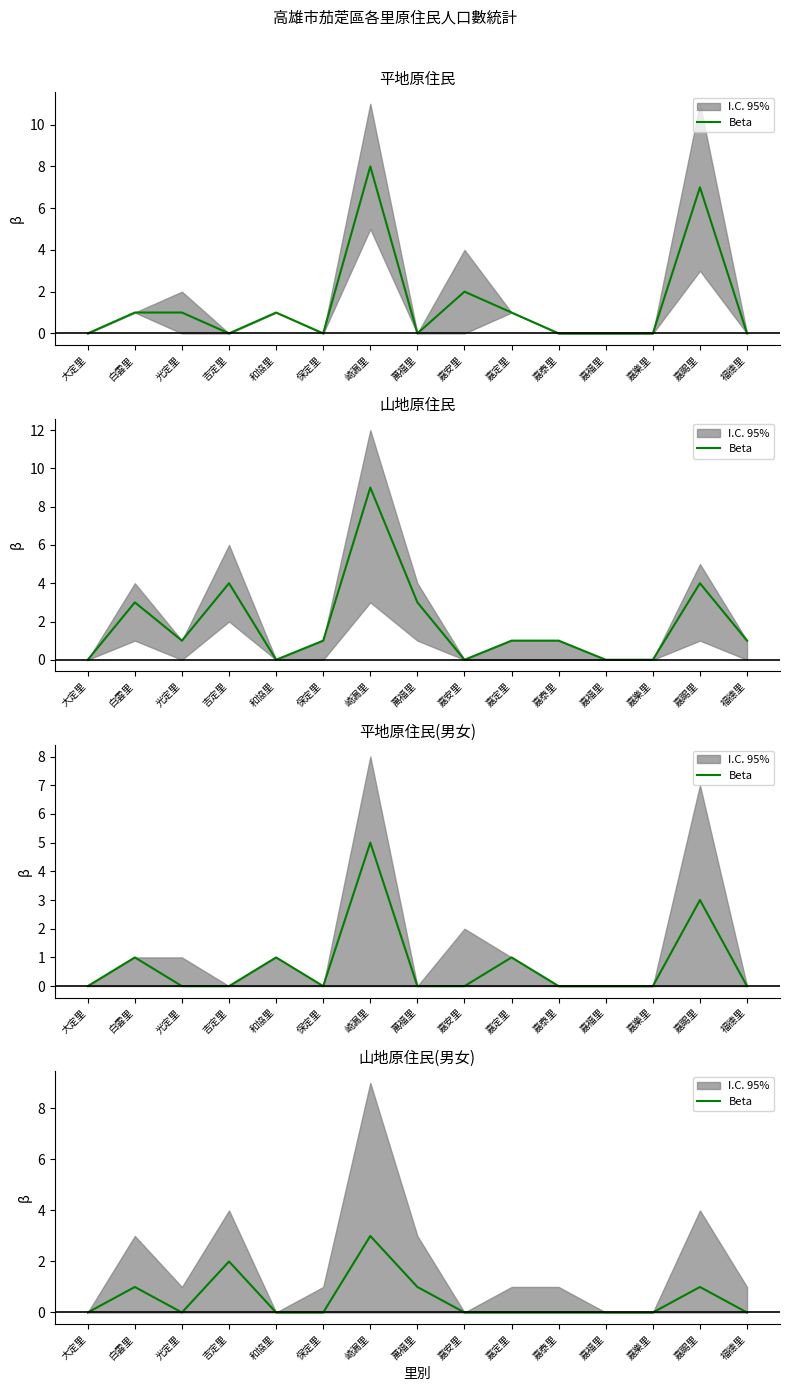

Where is the data nearest to the value 1?

白雲里